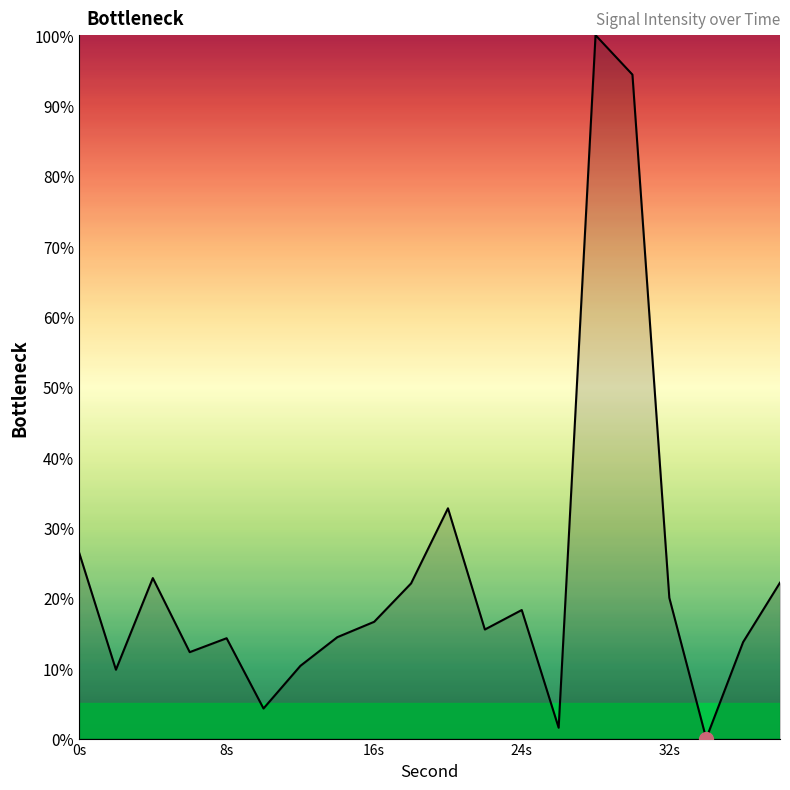

What is the maximum value shown in the chart?

100.0